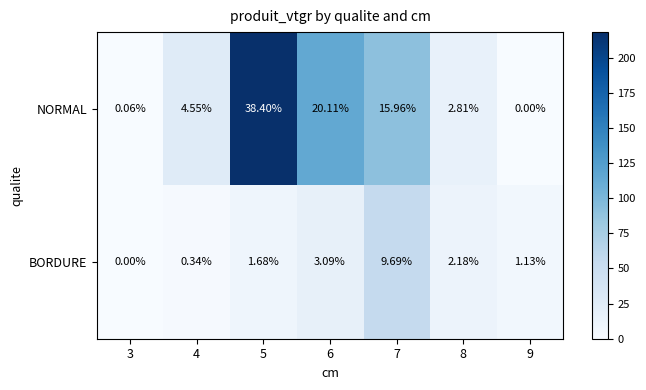

At which category does the chart reach its minimum across all series?

9